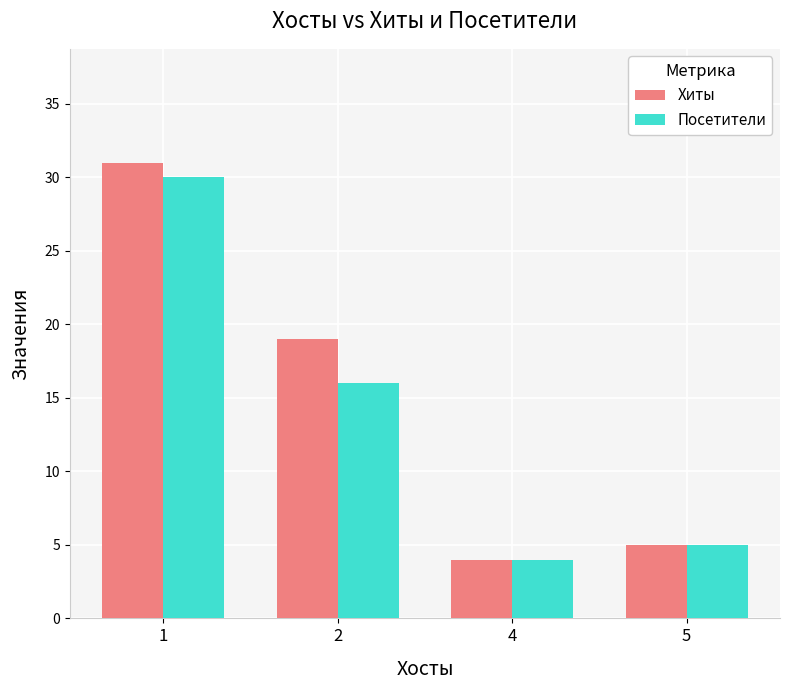

Rank the categories by Посетители value from highest to lowest.

1, 2, 5, 4